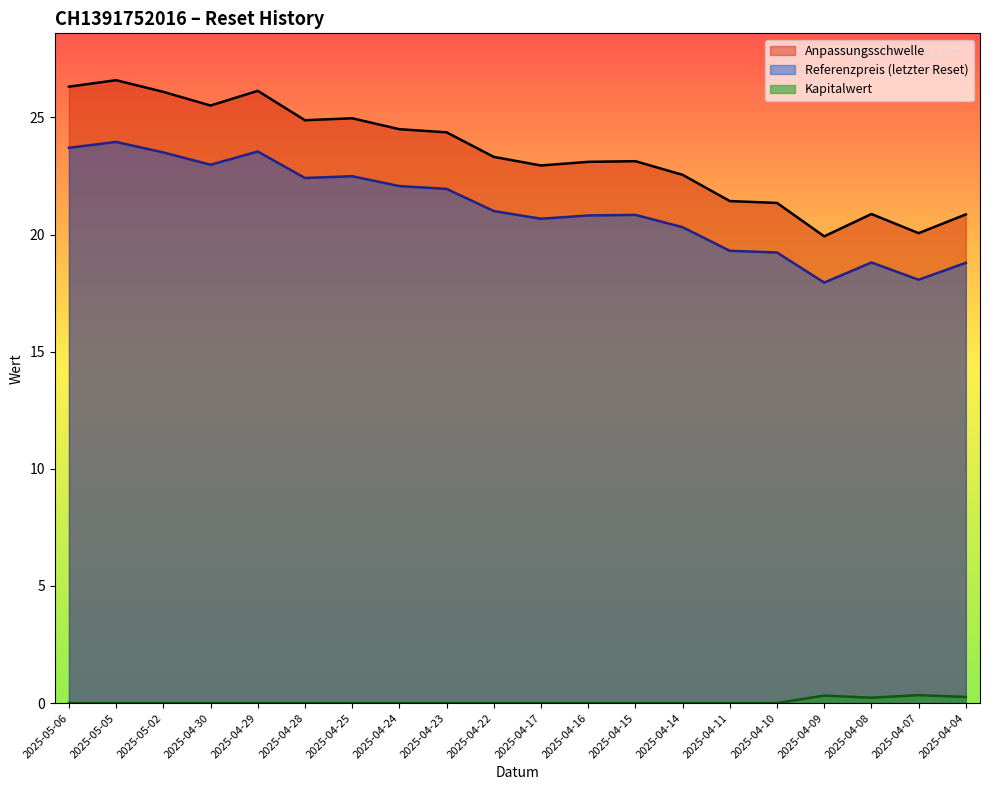

At which label does Anpassungsschwelle reach its minimum?

2025-04-09